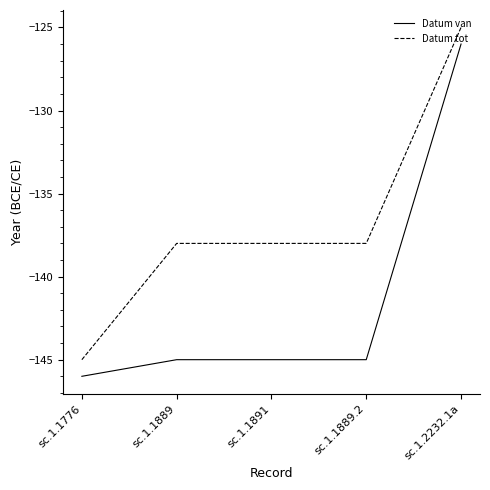

Is the value of Datum tot at sc.1.1889 greater than the value of Datum van at sc.1.1889.2?

Yes